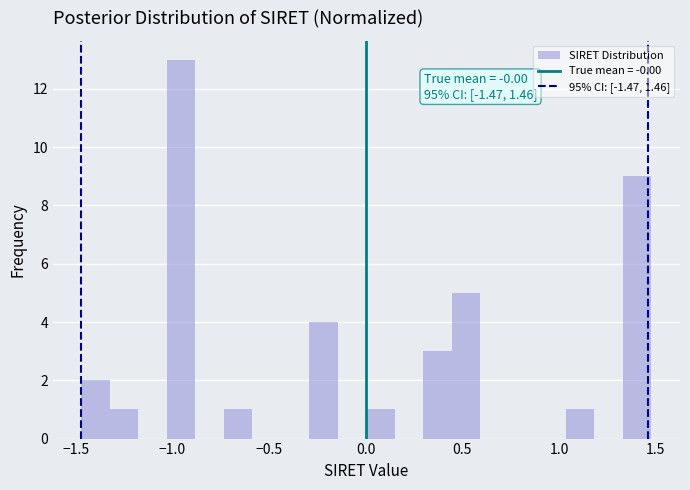

Around what value on the x-axis is the tallest bar? Give the approximate position of its centre, as read against the axis.

-0.95